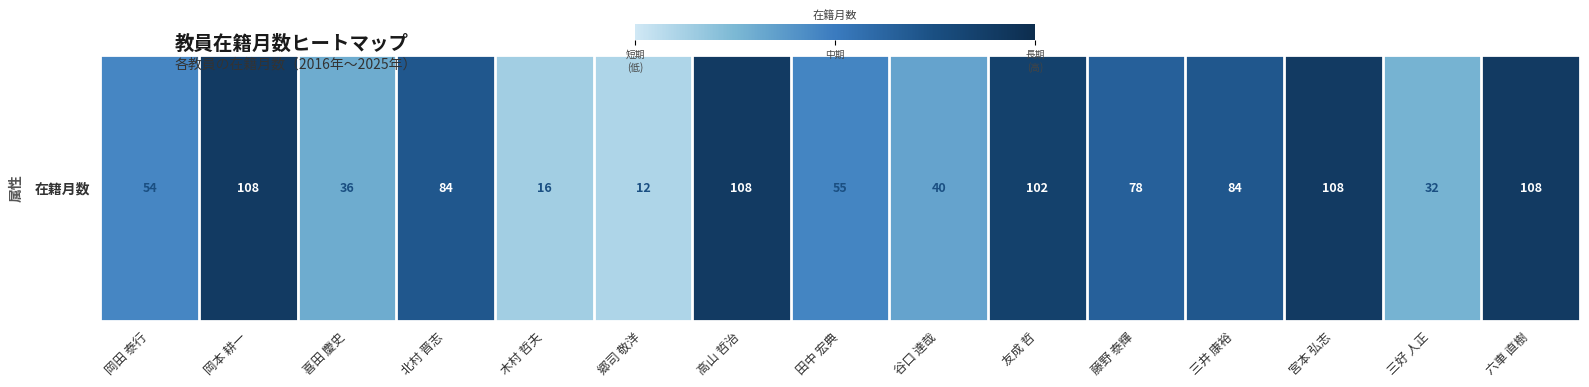

Reading right to left, what are all the values shown in this chart?

六車 直樹=108	三好 人正=32	宮本 弘志=108	三井 康裕=84	藤野 泰輝=78	友成 哲=102	谷口 達哉=40	田中 宏典=55	高山 哲治=108	郷司 敬洋=12	木村 哲夫=16	北村 晋志=84	喜田 慶史=36	岡本 耕一=108	岡田 泰行=54